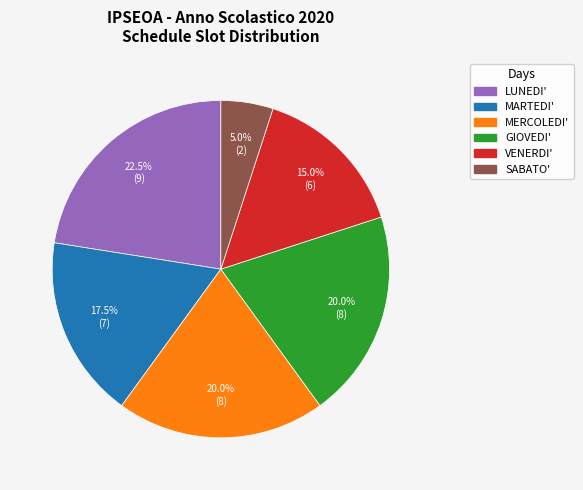

Which slice is the smallest?

SABATO'